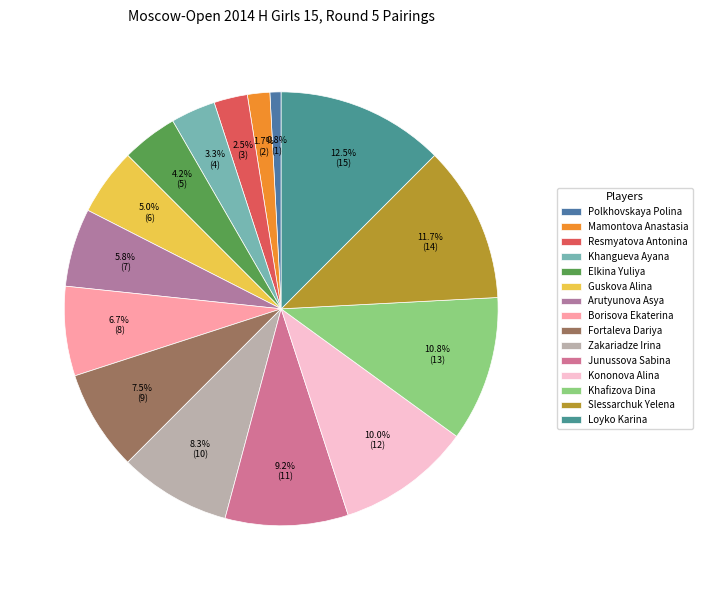

Is there any slice that represents more than half of the pie?

No